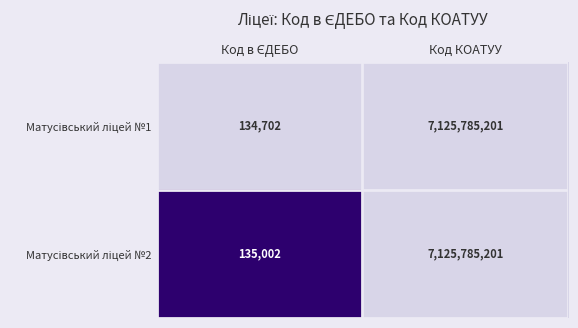

What is the greatest value displayed?

7125785201